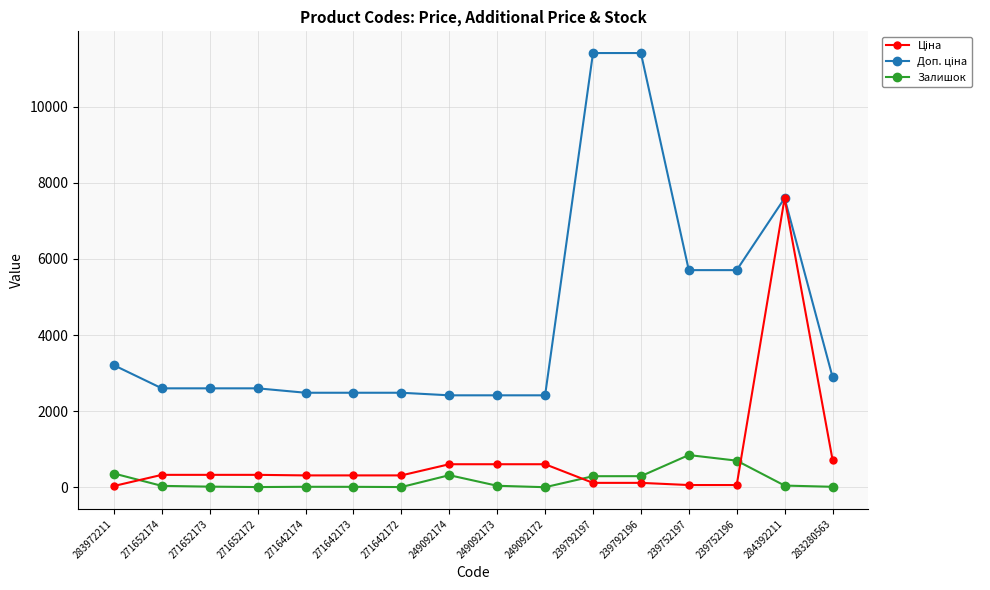

At how many categories does at least one series exceed 6787?

3